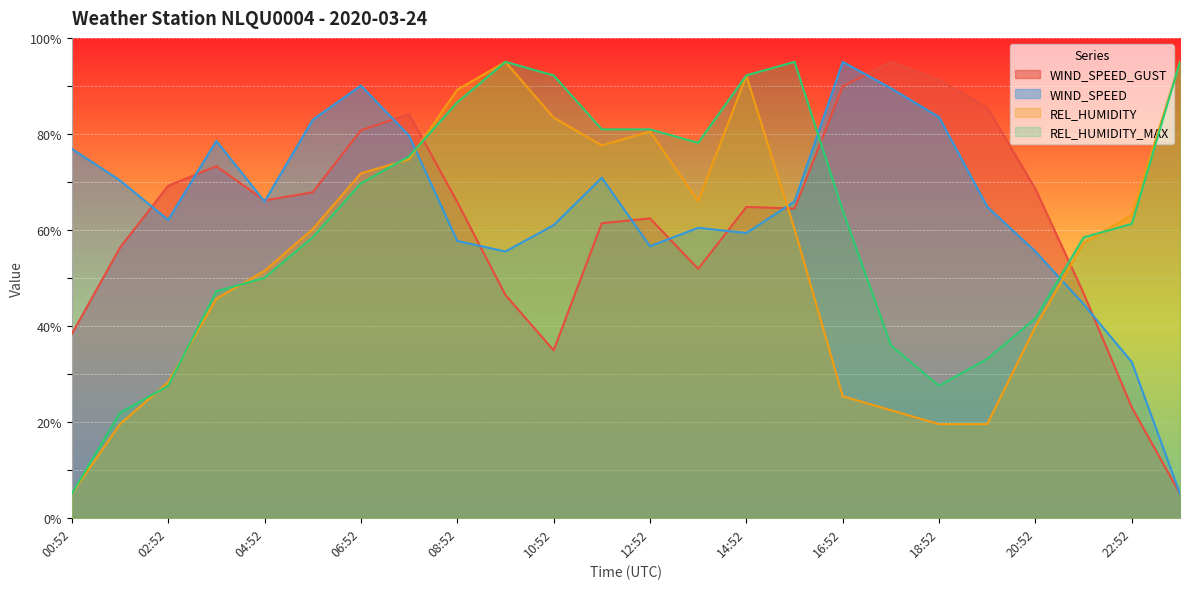

Where is the first local maximum for WIND_SPEED_GUST?

03:52